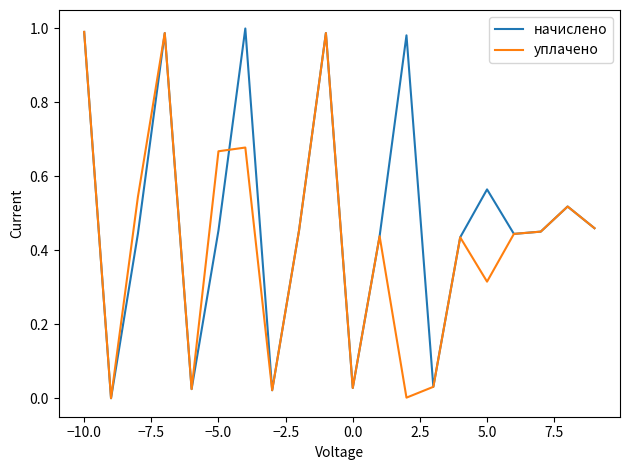

Rank the series by their average value, from highest to lowest.

начислено, уплачено